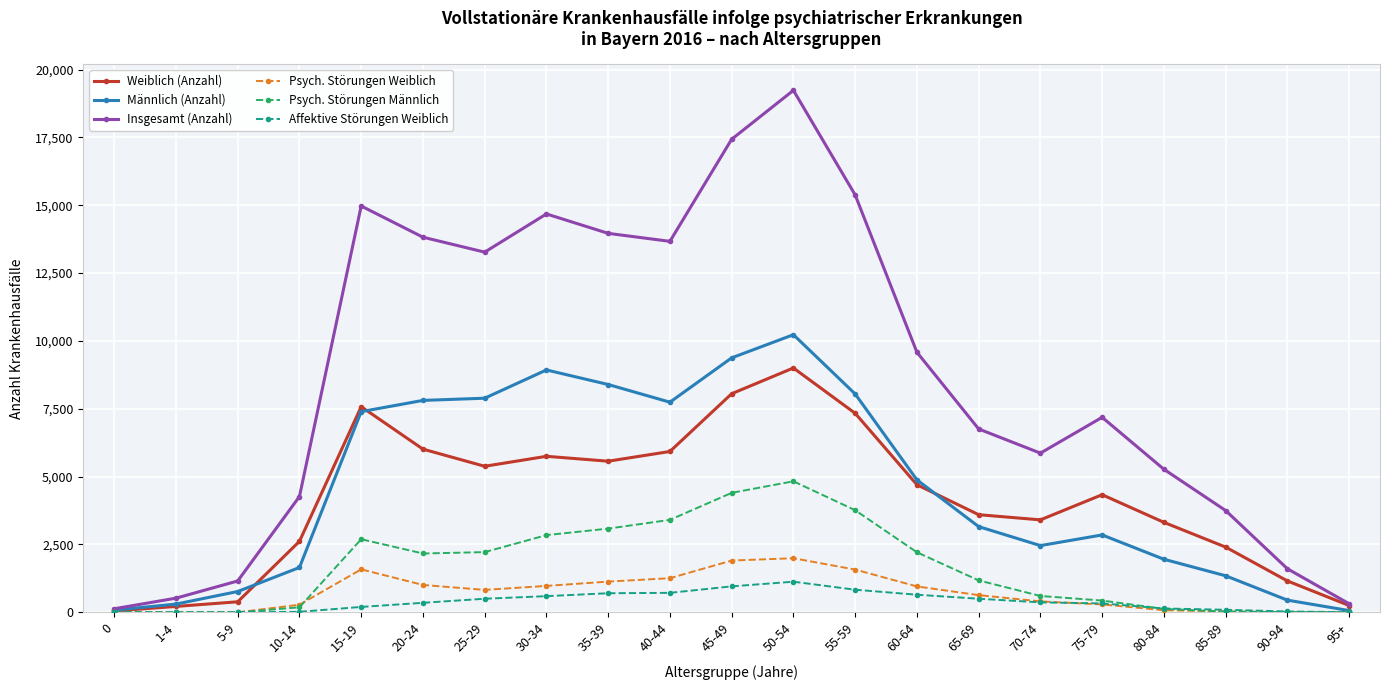

What is the label of the 6th point from the right?

70-74